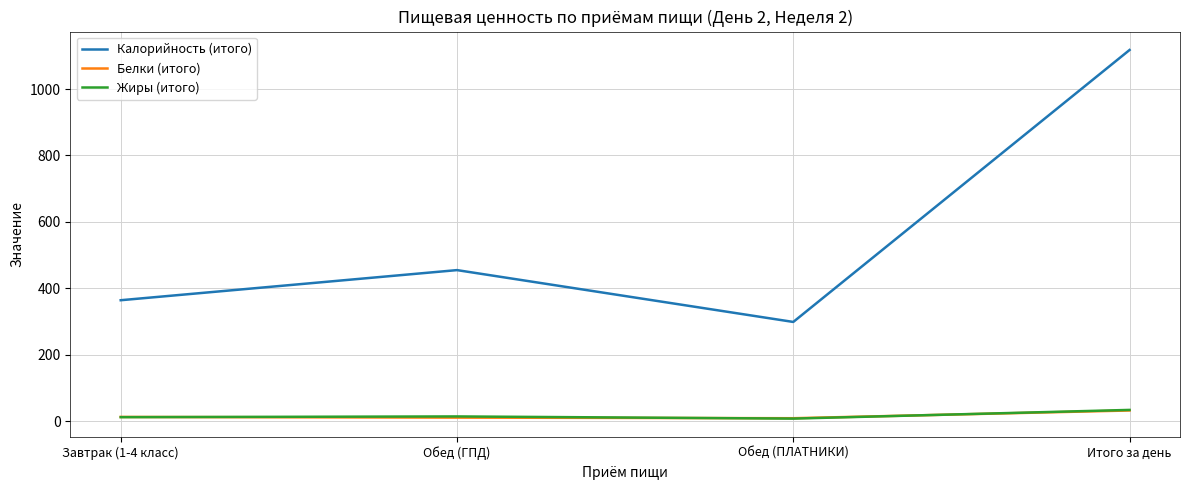

What is the lowest value of the Жиры (итого) series?

7.7